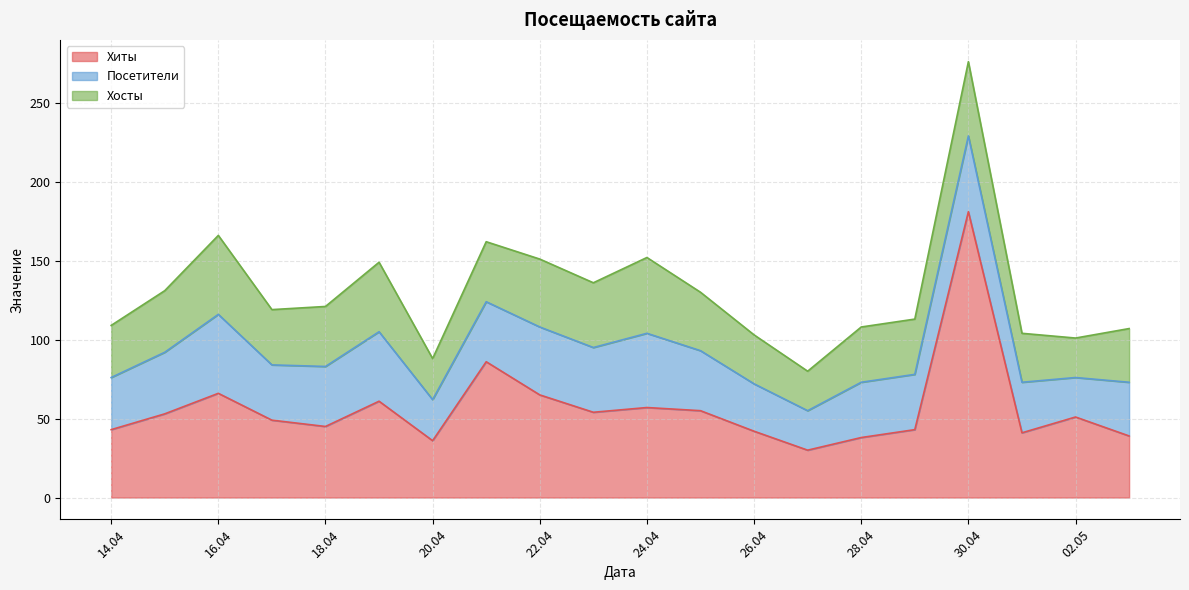

What is the total value across all series at 2024-04-28?

108